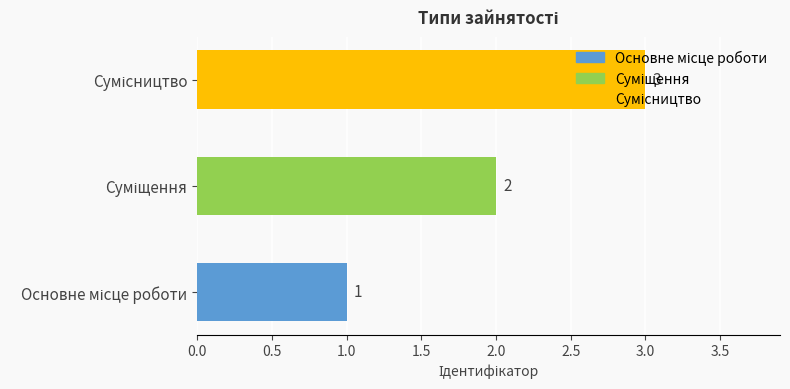

What is the greatest value displayed?

3